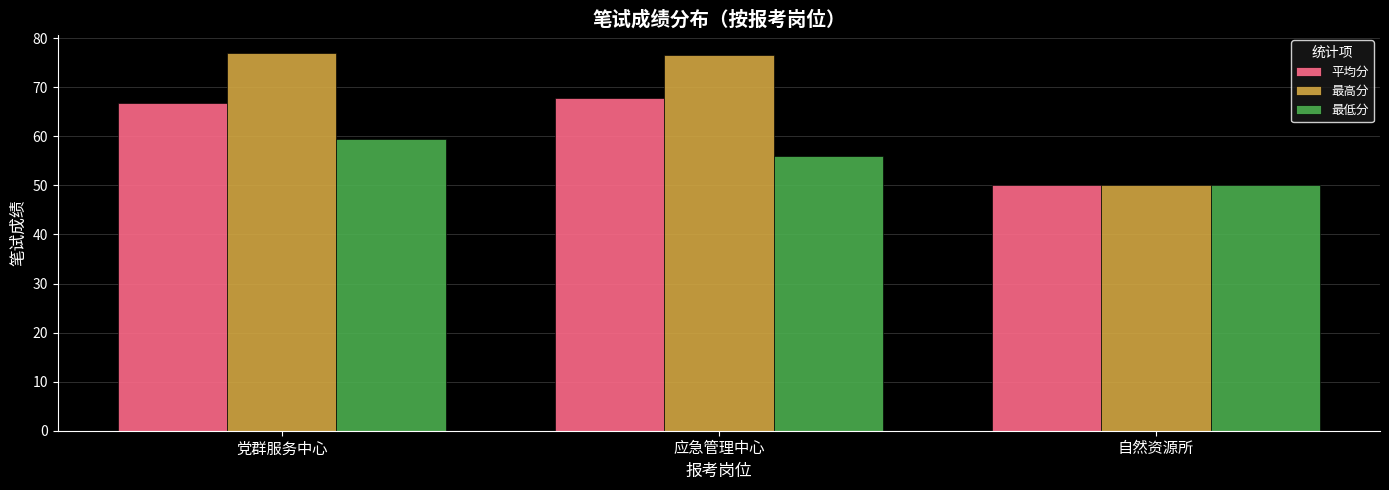

Rank the series at 应急管理中心 from lowest to highest value.

最低分, 平均分, 最高分